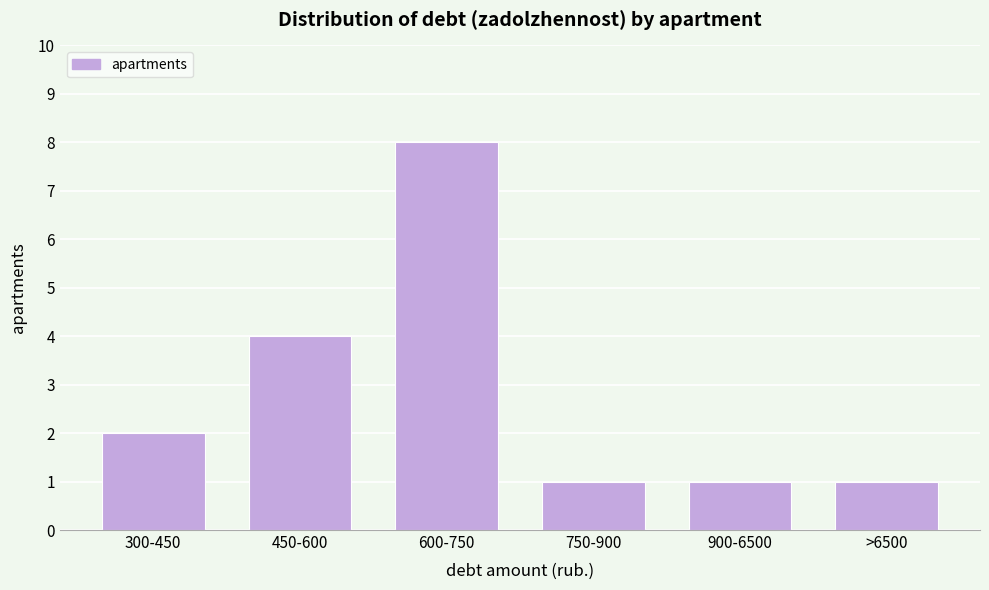

Reading left to right, what are all the values shown in this chart?

2	4	8	1	1	1